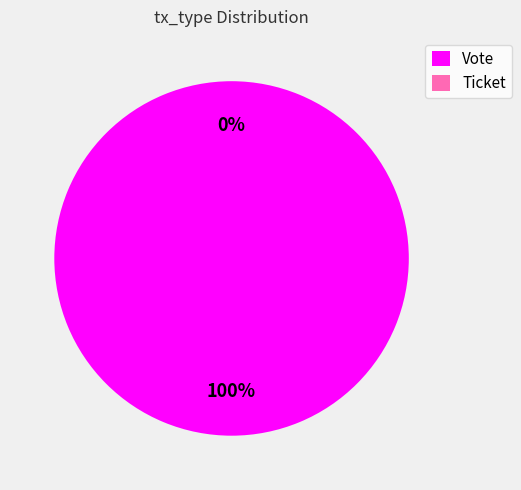

Which slice is the largest?

Vote